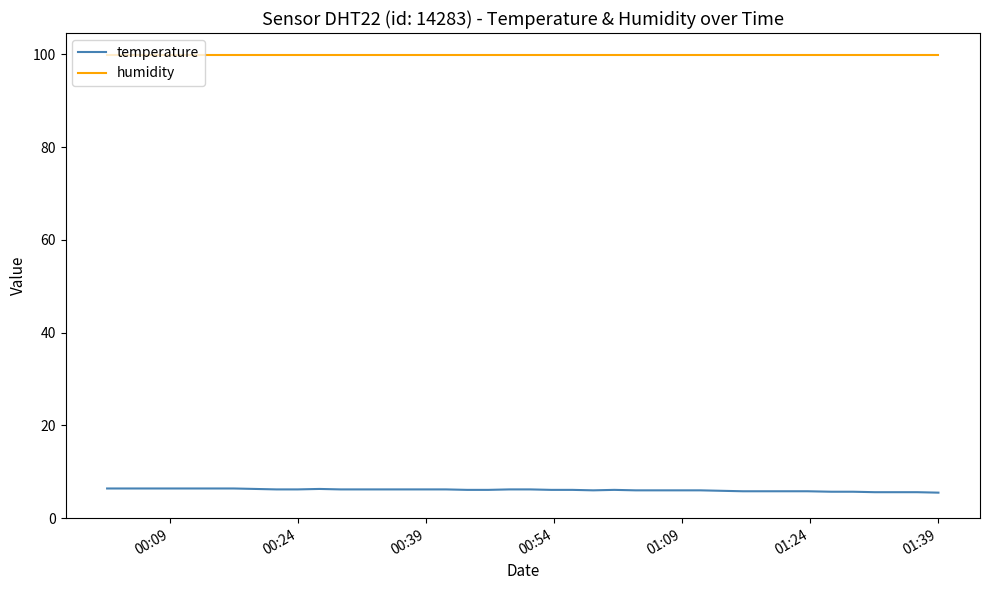

Which series has the largest total across all categories?

humidity